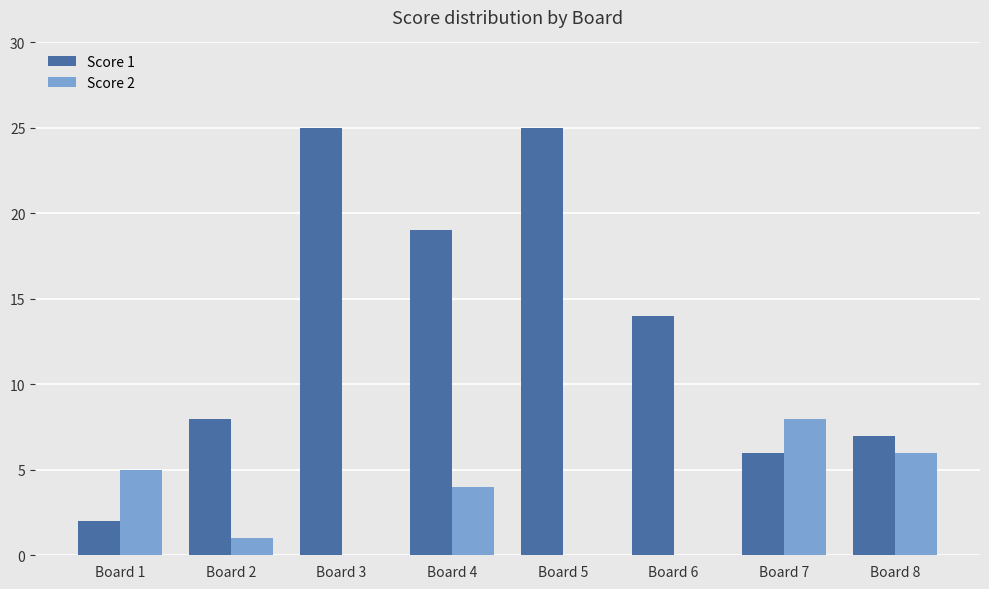

The Score 1 series shows 7 at Board 8. True or false?

True